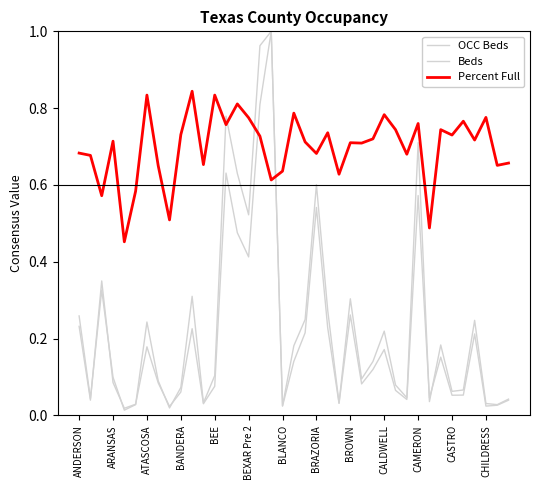

How many lines are shown in the chart?

3